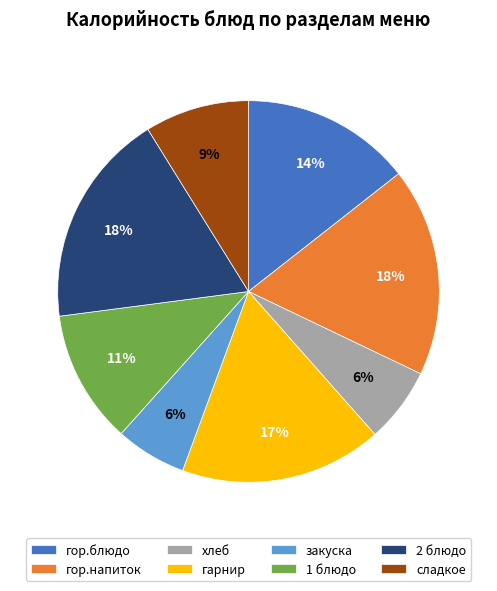

Is there a majority slice in this chart?

No